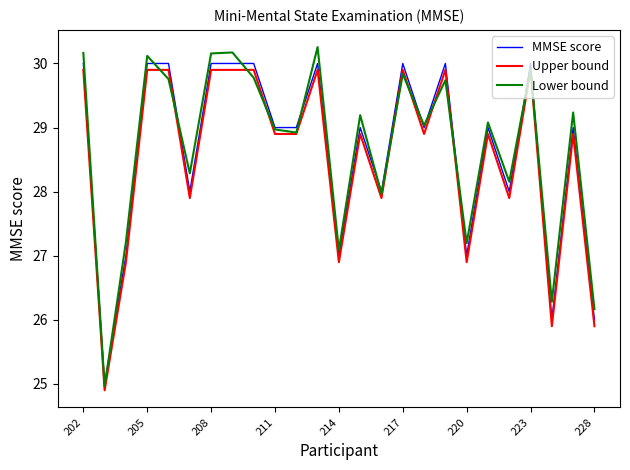

Which series has the largest range (max minus min)?

Lower bound